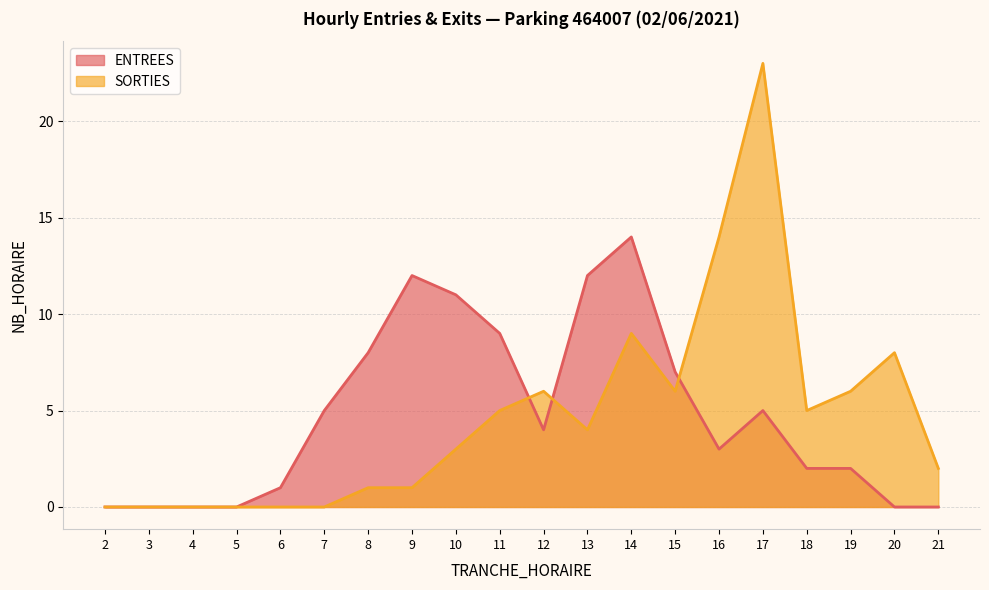

Where is SORTIES nearest to the value 11?

14